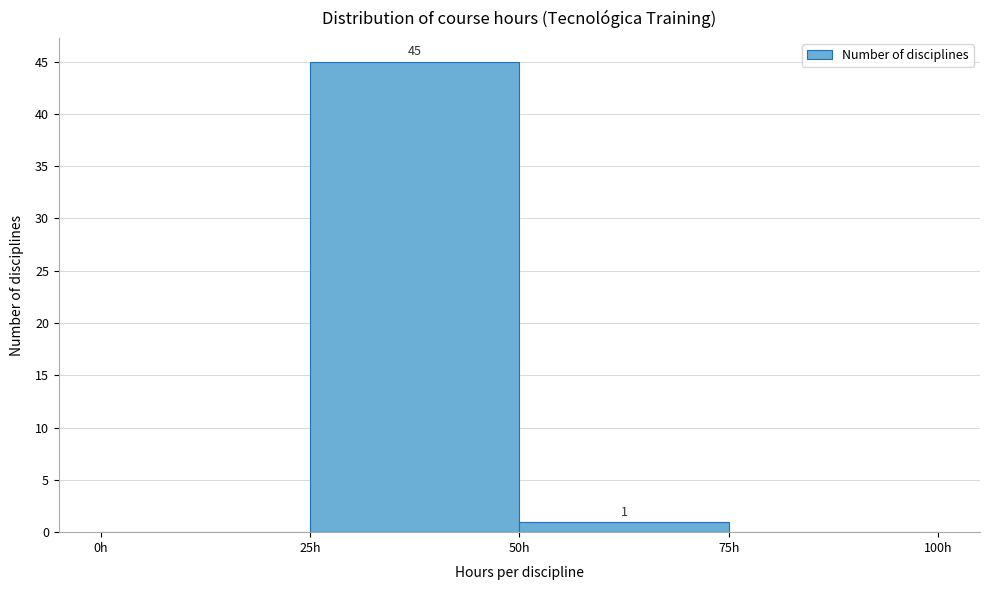

Which range on the x-axis has the tallest bar?

25 to 50